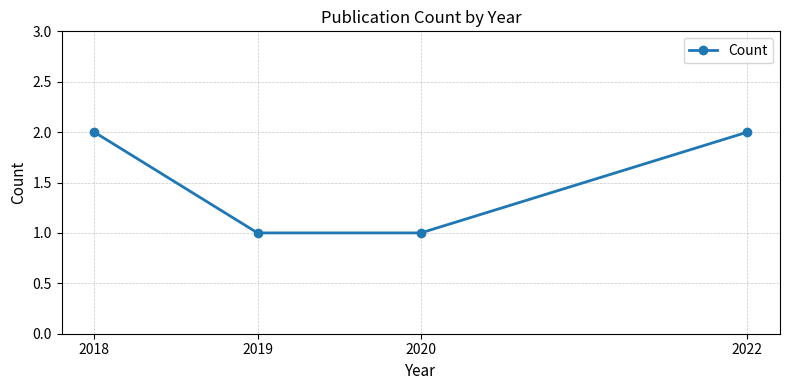

How many values are between 1 and 2?

4